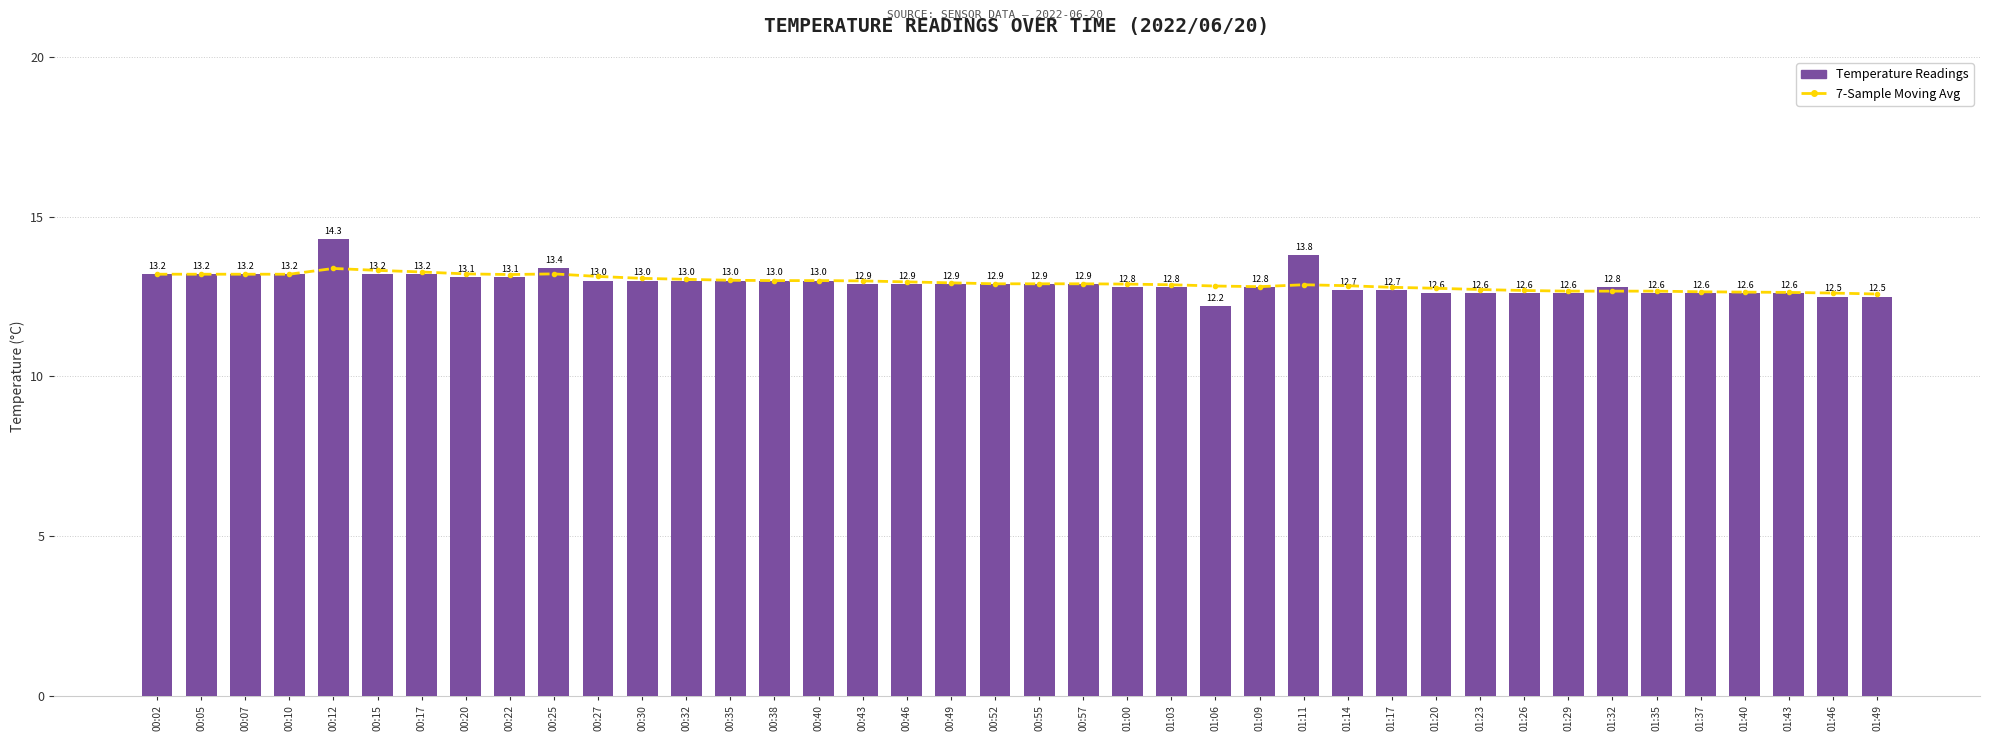

True or false: Temperature Readings has a value of 12.8 at 01:32.

True